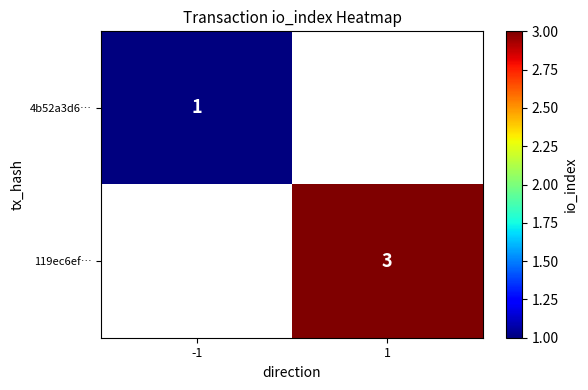

Is it true that 119ec6ef… equals 5 at 1?

False